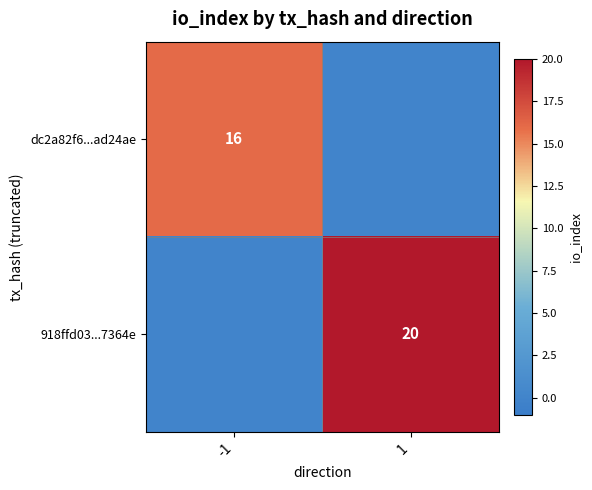

Is it true that 918ffd03...7364e equals 31 at 1?

False